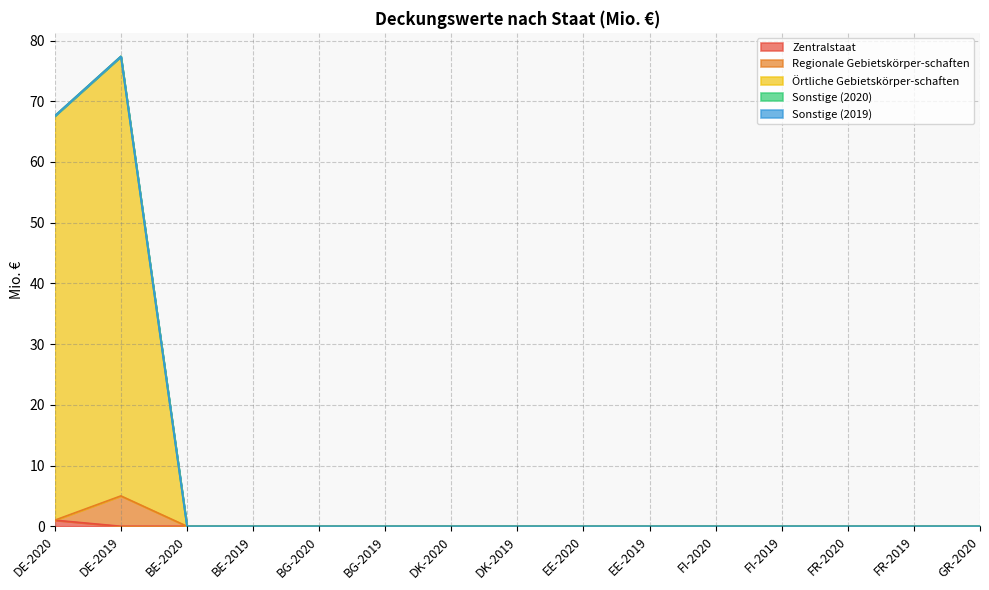

What is the sum of all Zentralstaat values?

1.0